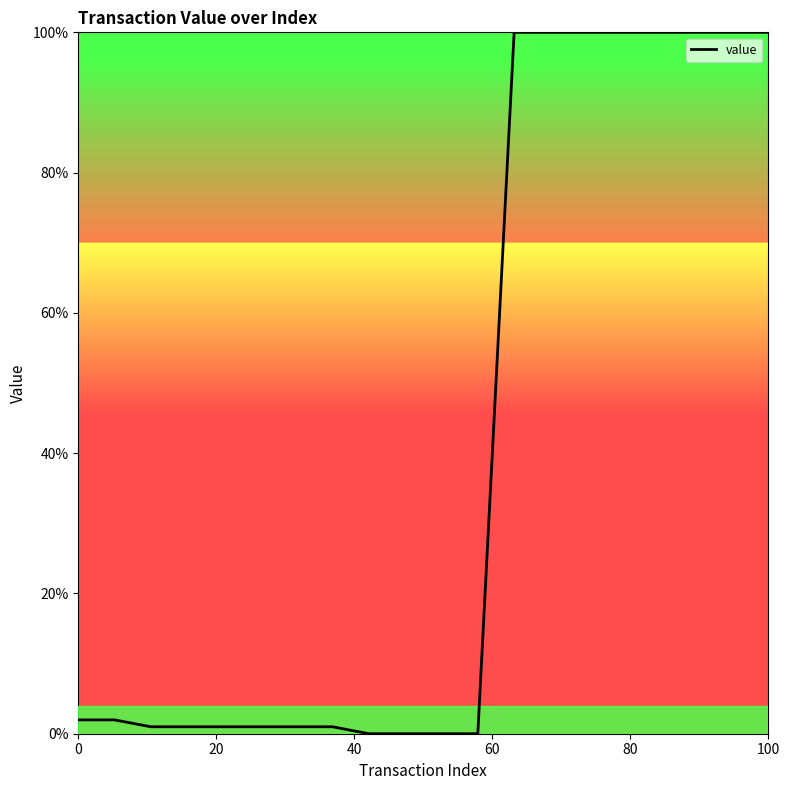

What is the maximum value shown in the chart?

100.0